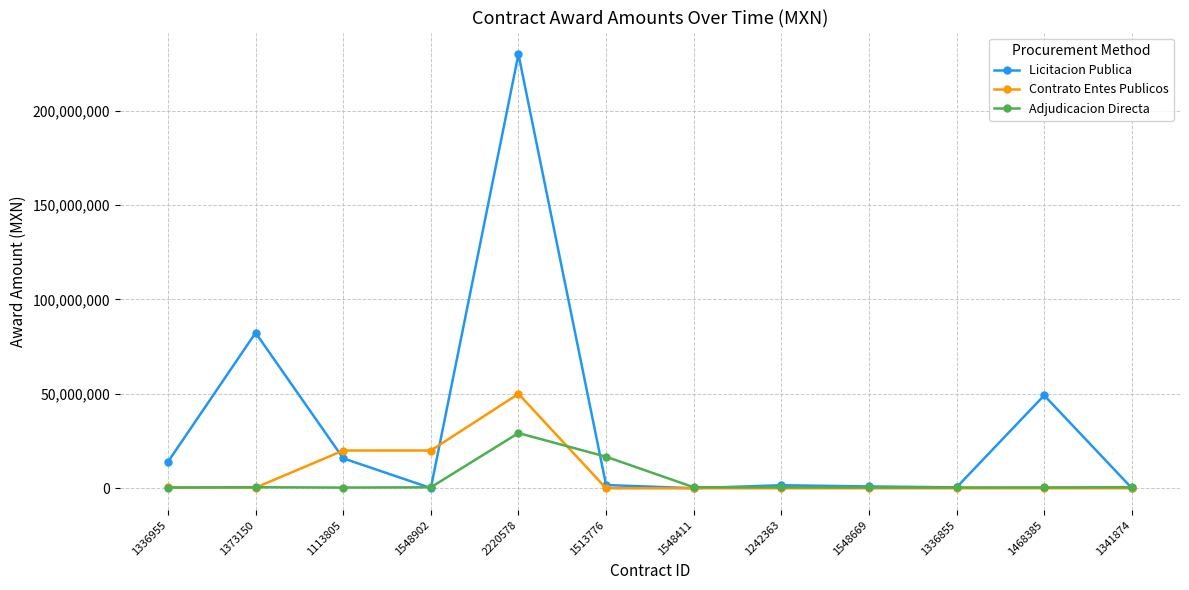

Which series has the largest range (max minus min)?

Licitacion Publica